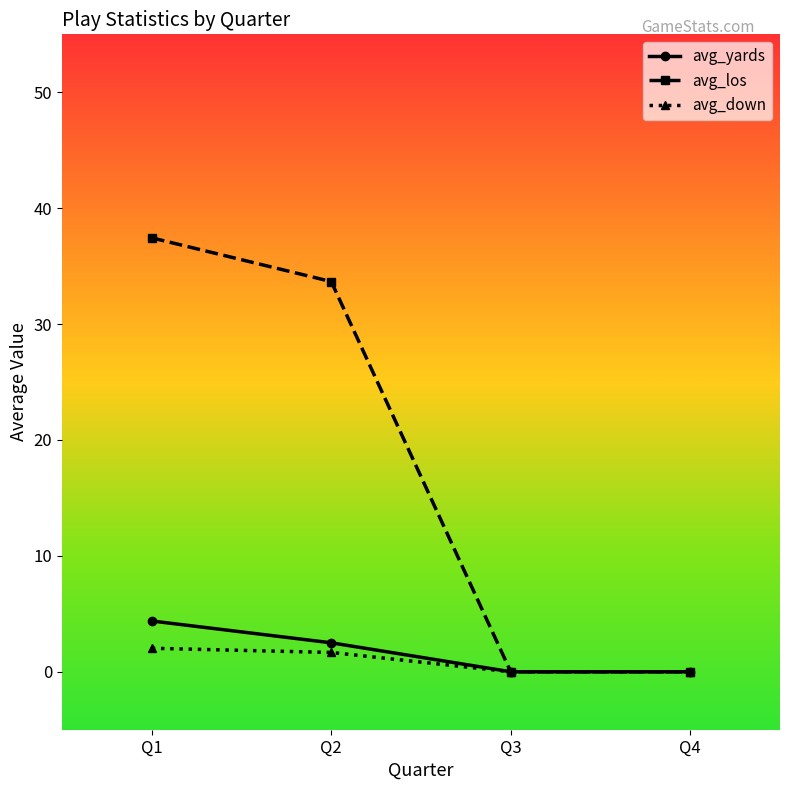

Which series has the largest range (max minus min)?

avg_los